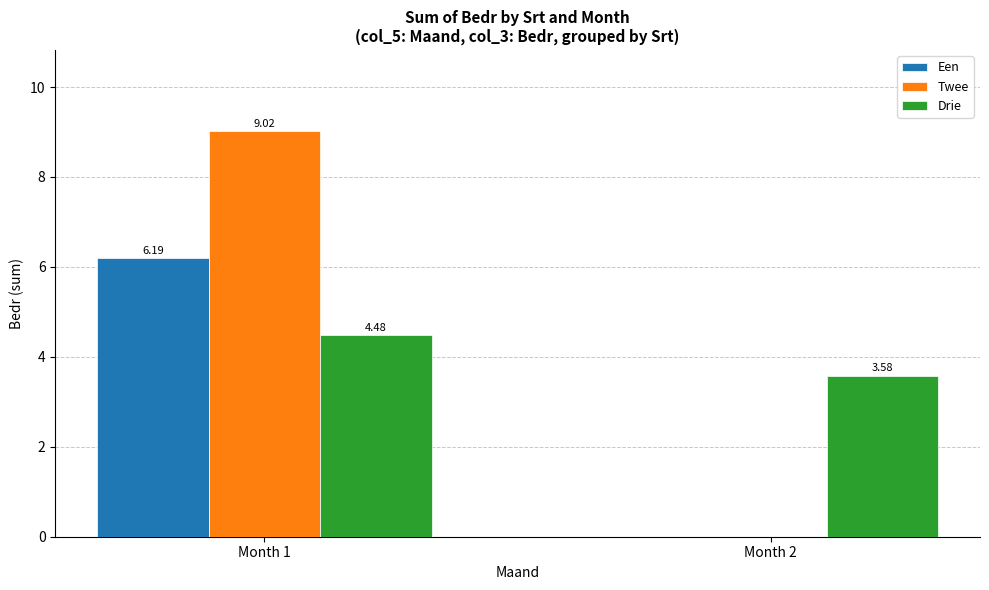

What is the average value of the Een series?

3.1